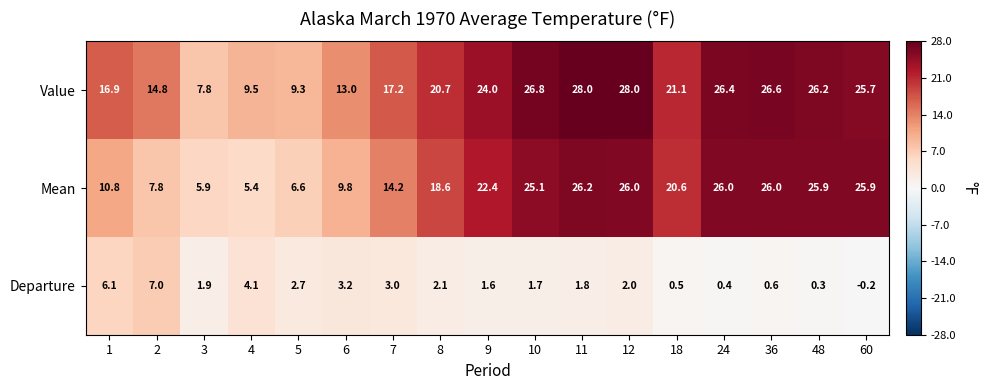

At which label does Value first exceed 21?

9